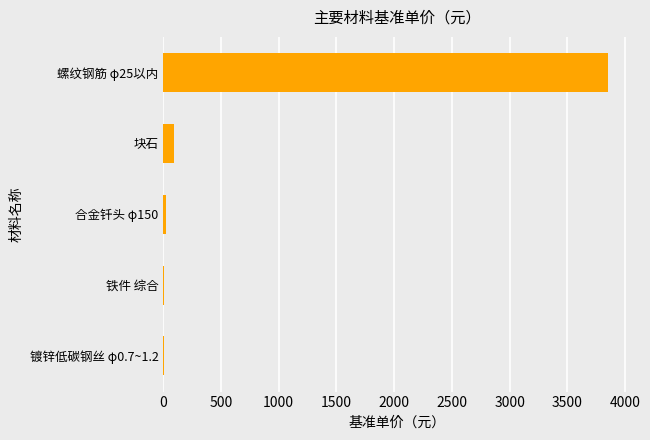

The value at 螺纹钢筋 φ25以内 is 2466.0. True or false?

False